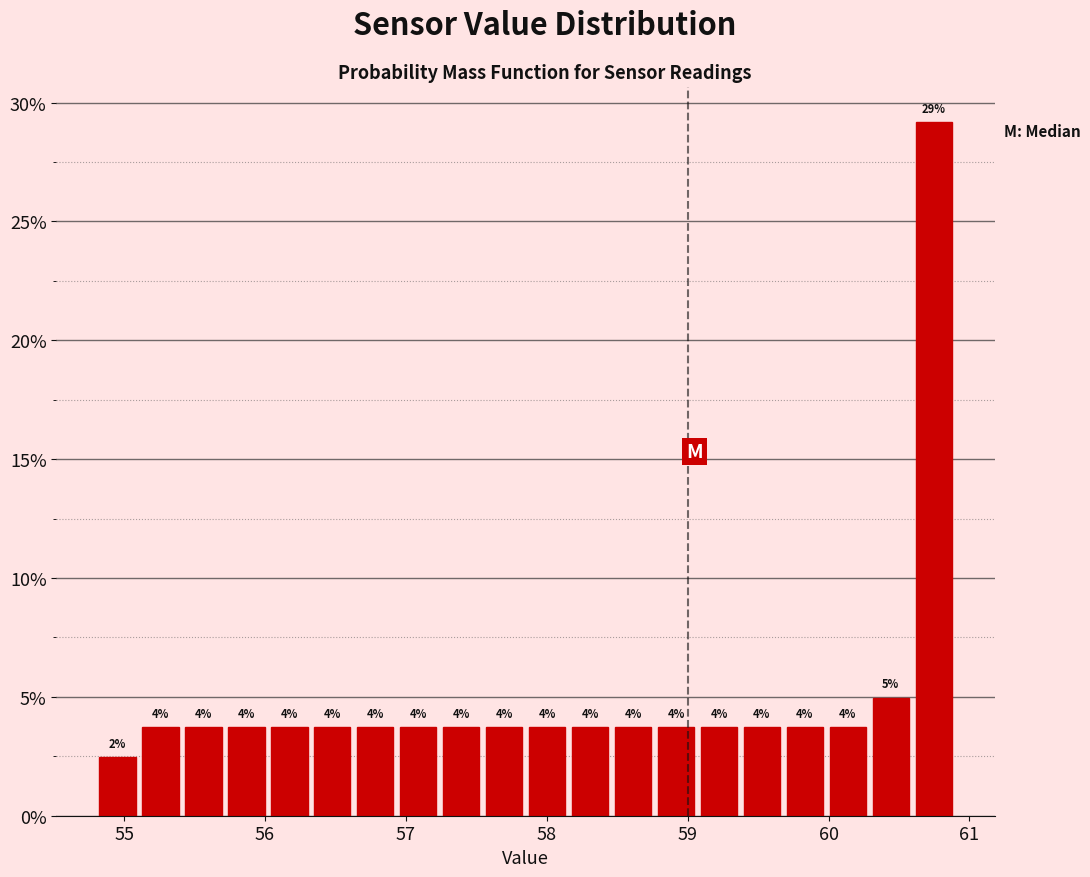

Around what value on the x-axis is the tallest bar? Give the approximate position of its centre, as read against the axis.

60.7